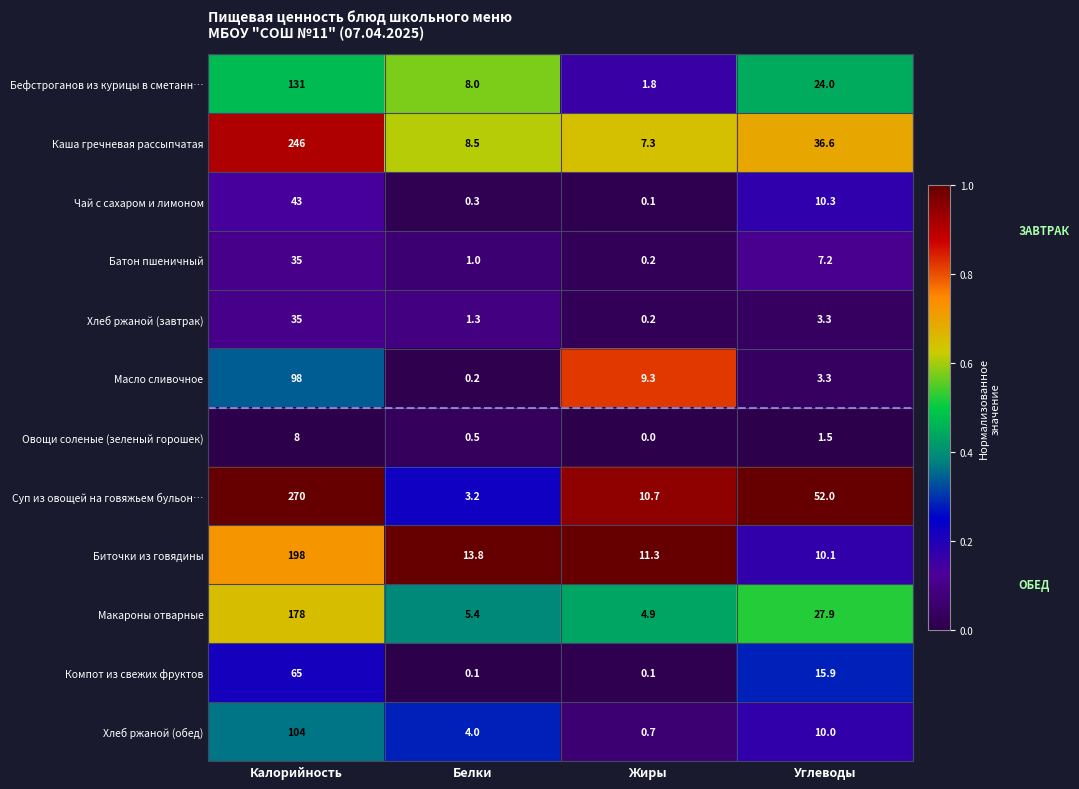

Rank the categories by Бефстроганов из курицы в сметанн… value from lowest to highest.

Жиры, Белки, Углеводы, Калорийность